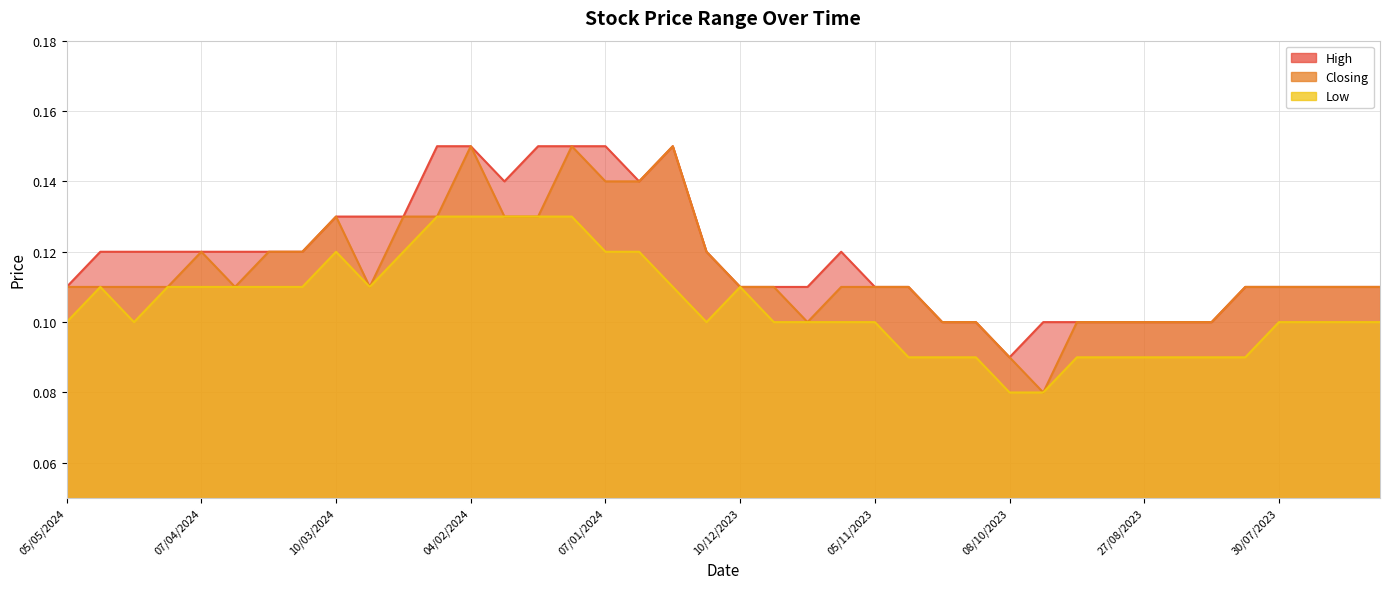

What is the value of the Low point at the 38th from the left?

0.1